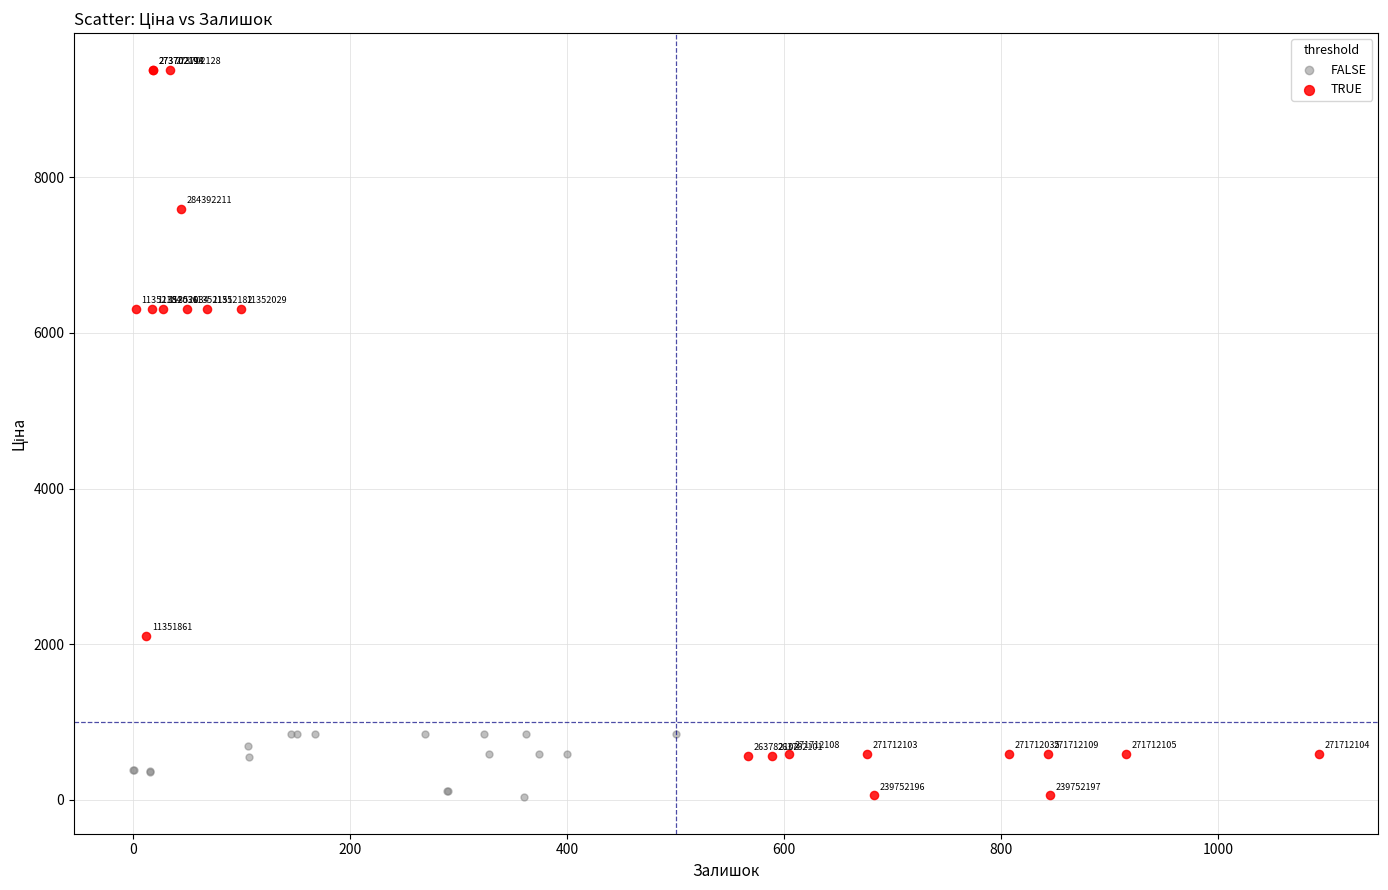

Which series contains the highest Y value?

TRUE